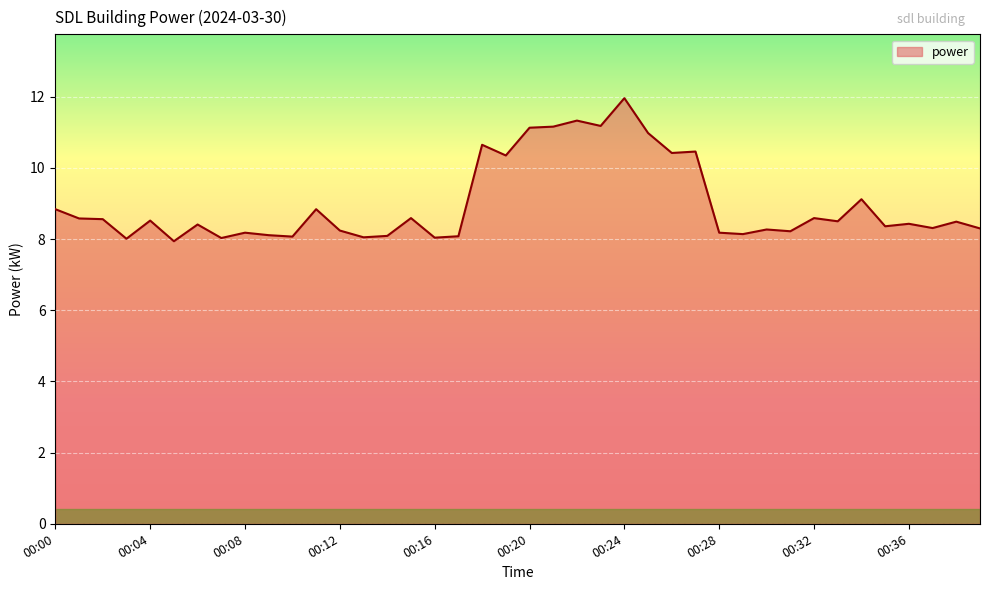

What is the difference between the maximum and minimum values?

4.0